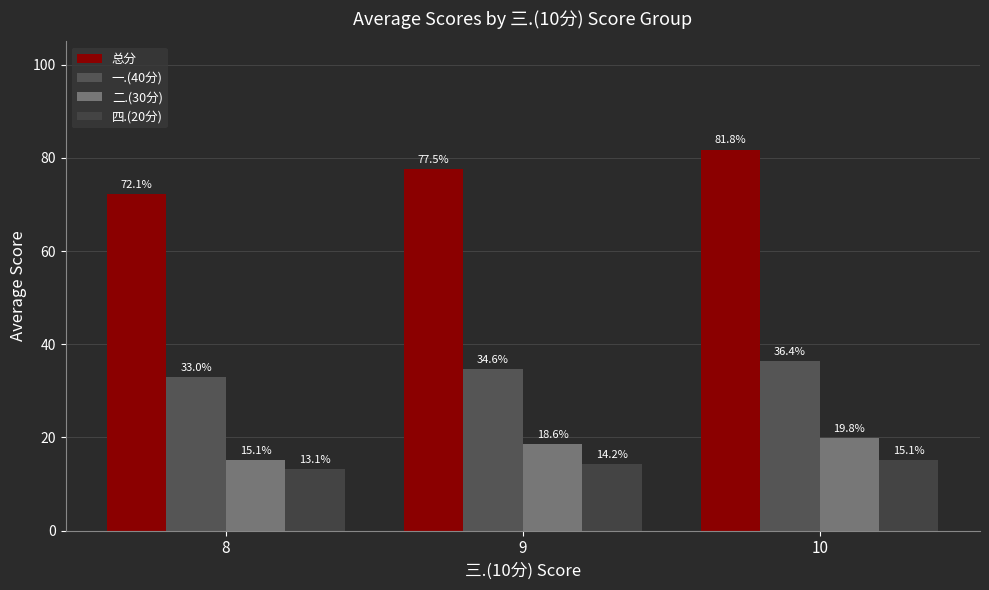

How many series are shown in this chart?

4